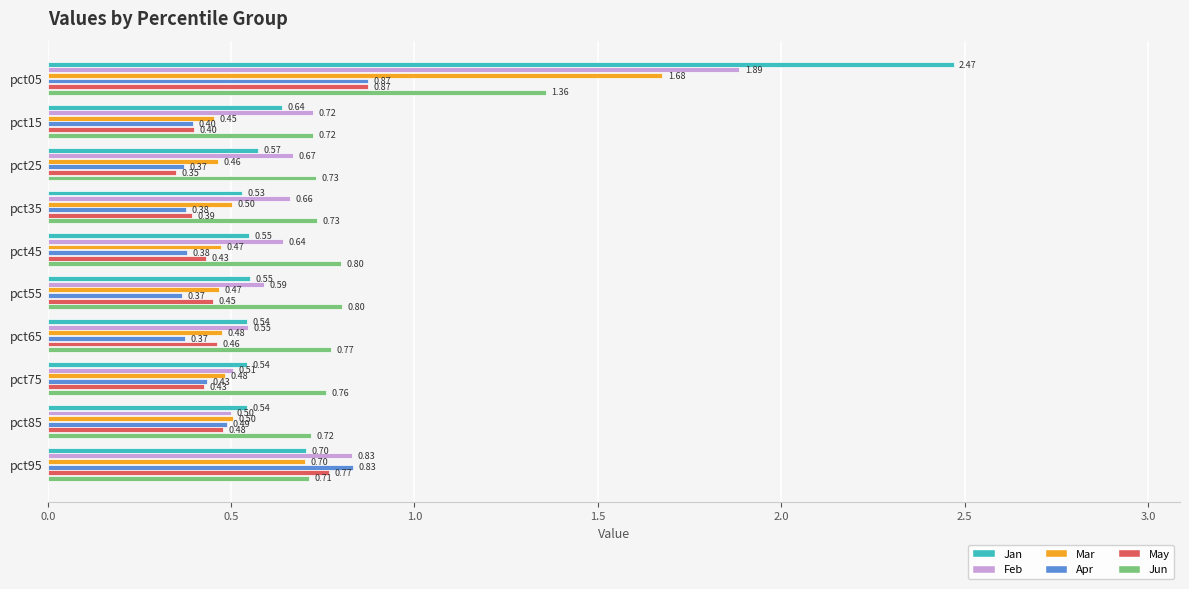

What is the total value across all series at pct35?

3.2